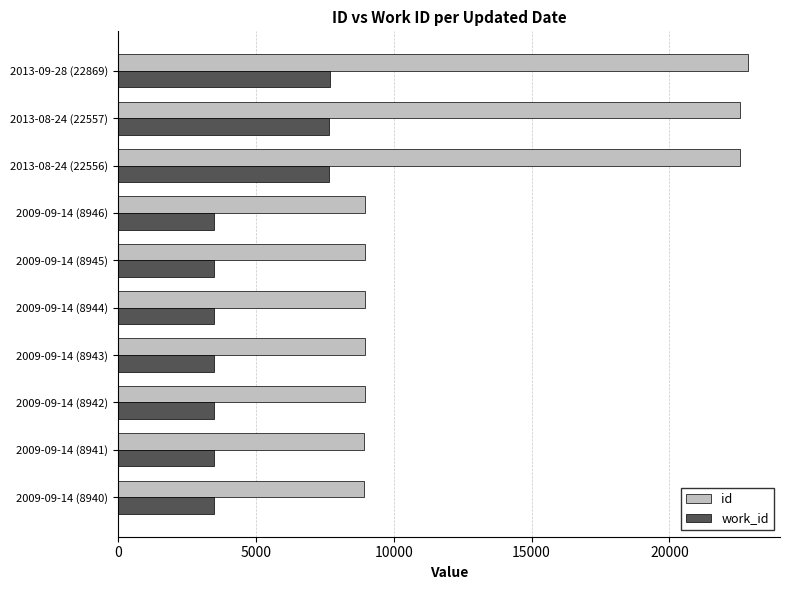

Is the value of id at 2013-09-28 (22869) greater than the value of work_id at 2009-09-14 (8946)?

Yes